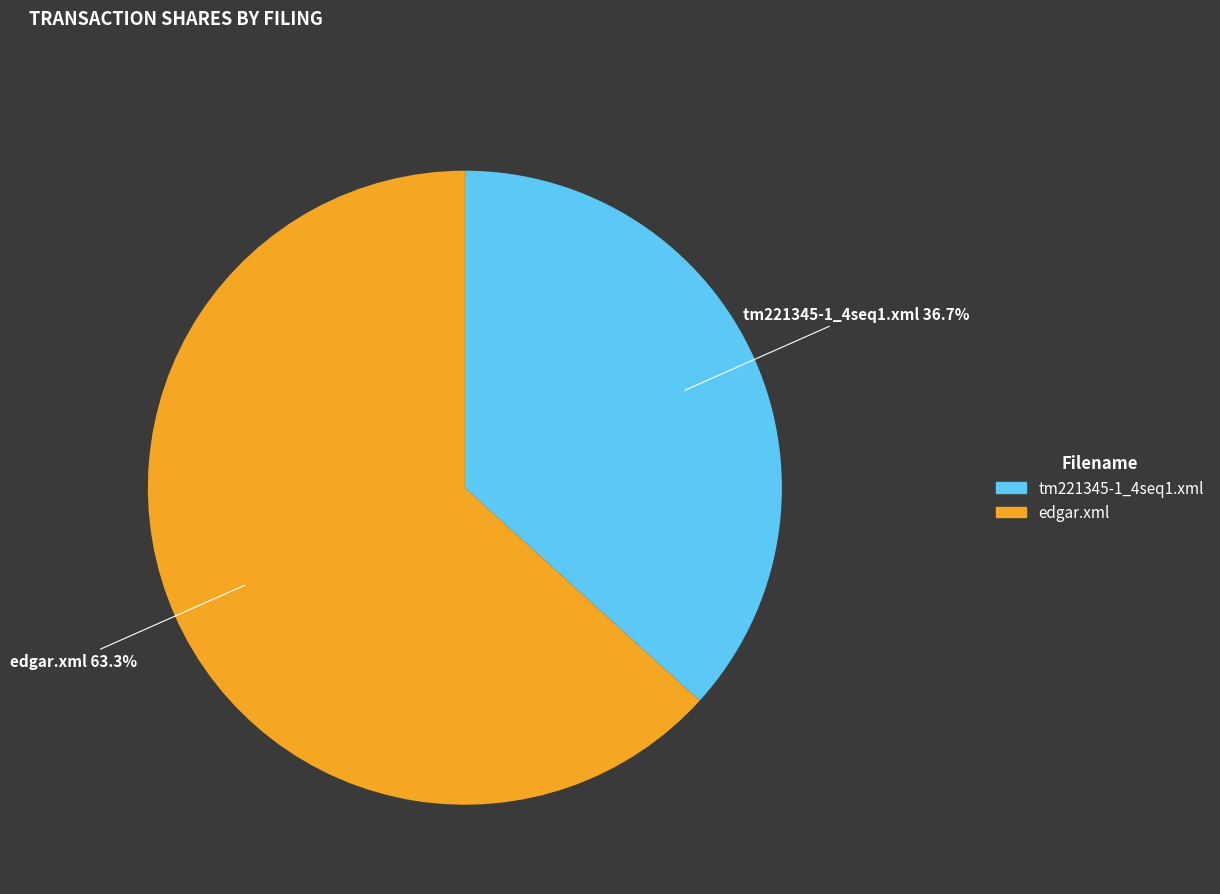

What is the majority slice?

edgar.xml